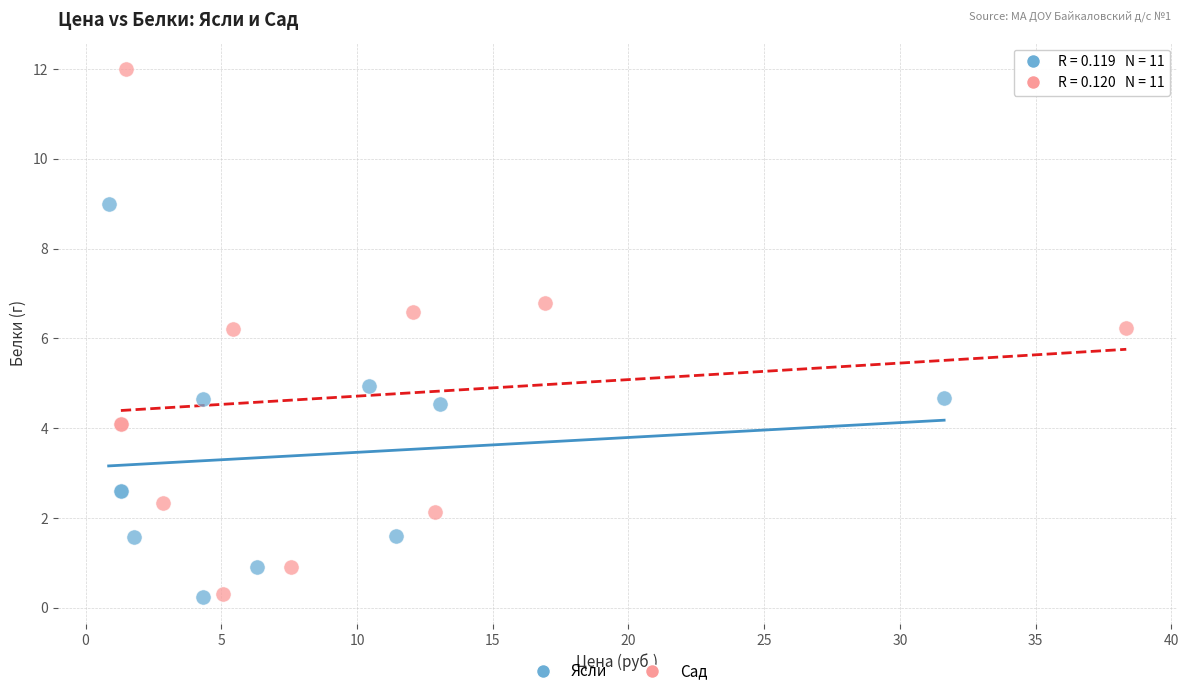

Which series contains the highest Y value?

Сад